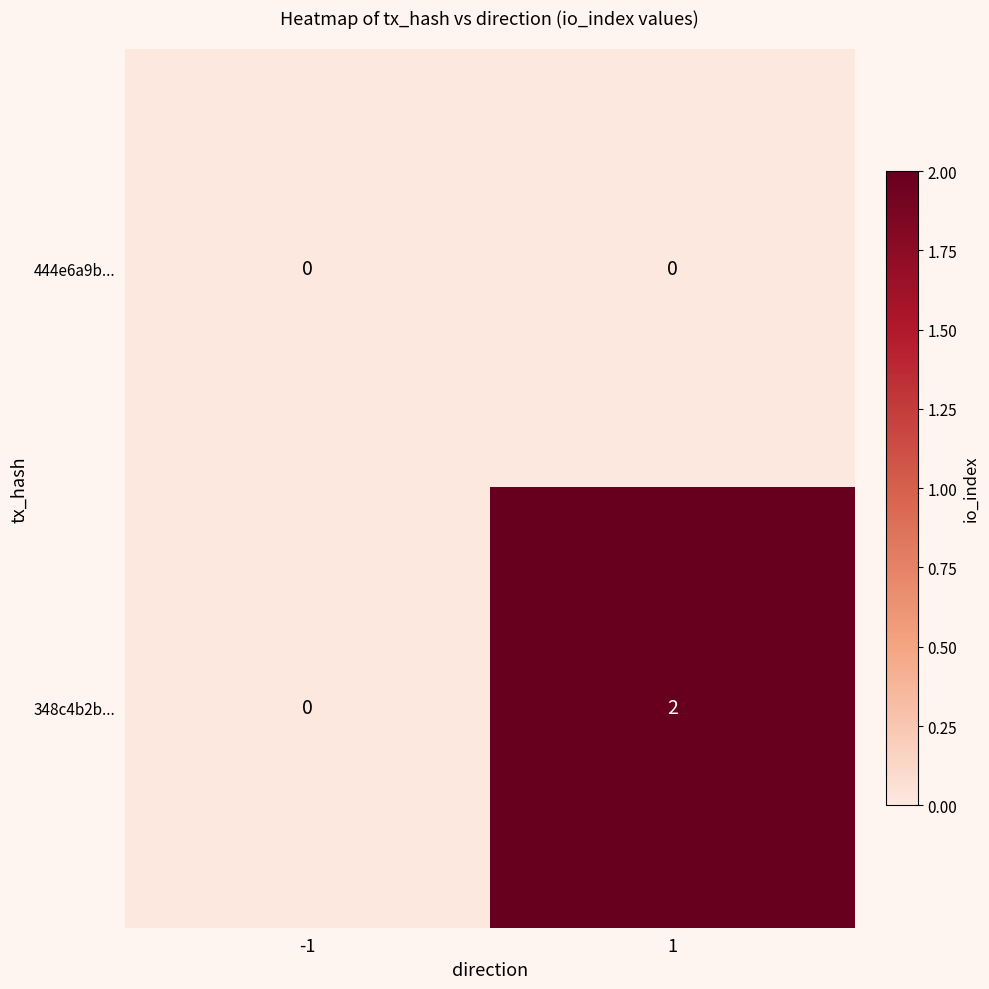

At 1, list the series in order from largest to smallest.

348c4b2b..., 444e6a9b...